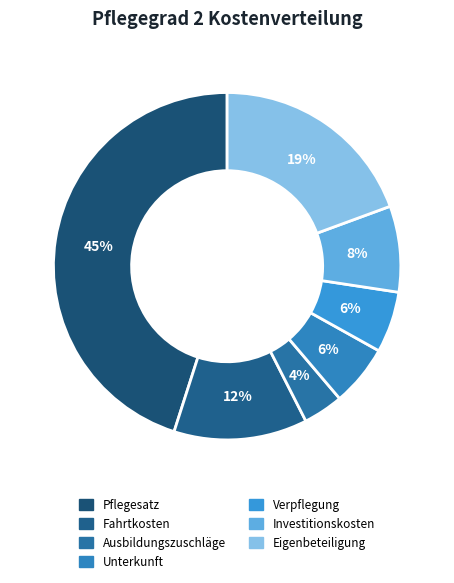

True or false: Ausbildungszuschläge accounts for 10% of the total.

False